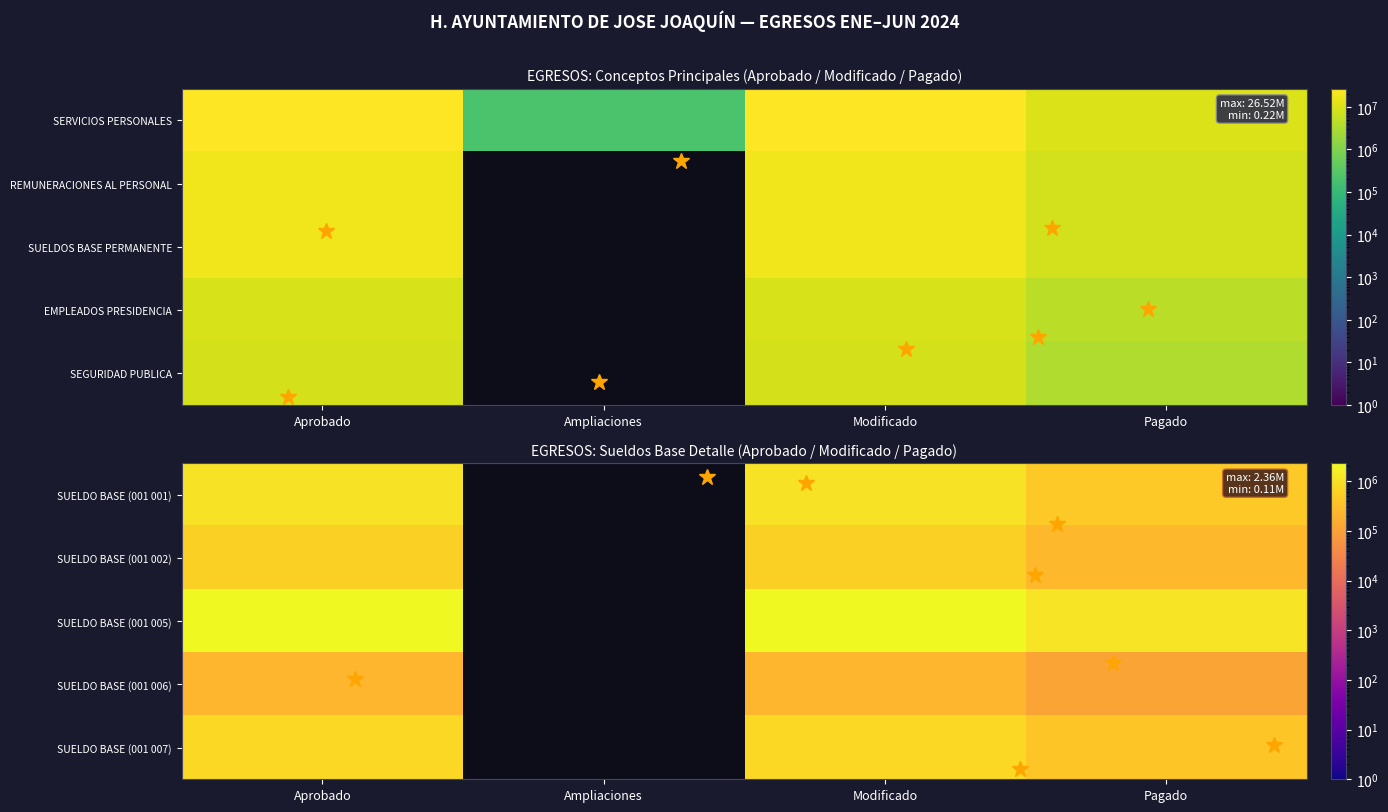

Between Ampliaciones and Pagado, which is larger?

Pagado